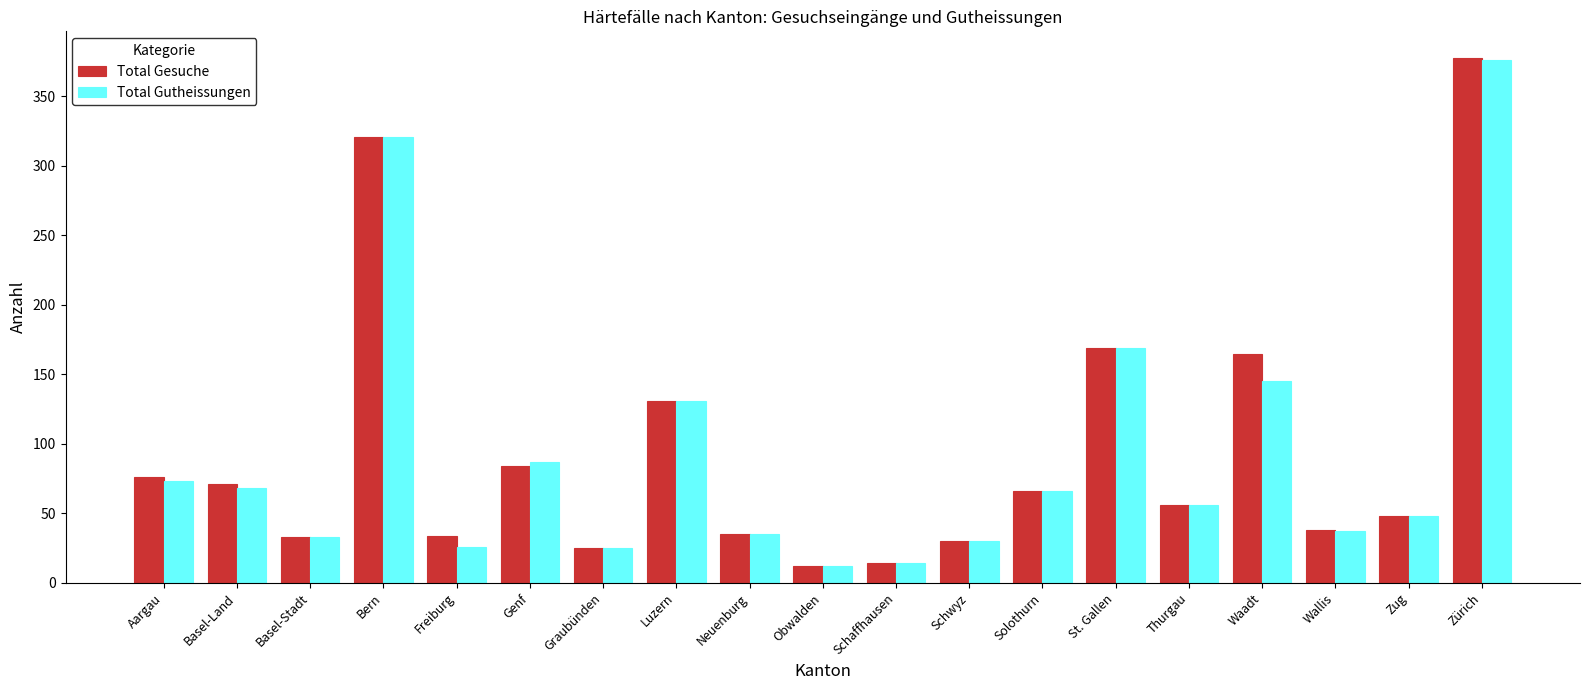

What is the label of the 13th bar from the left?

Solothurn